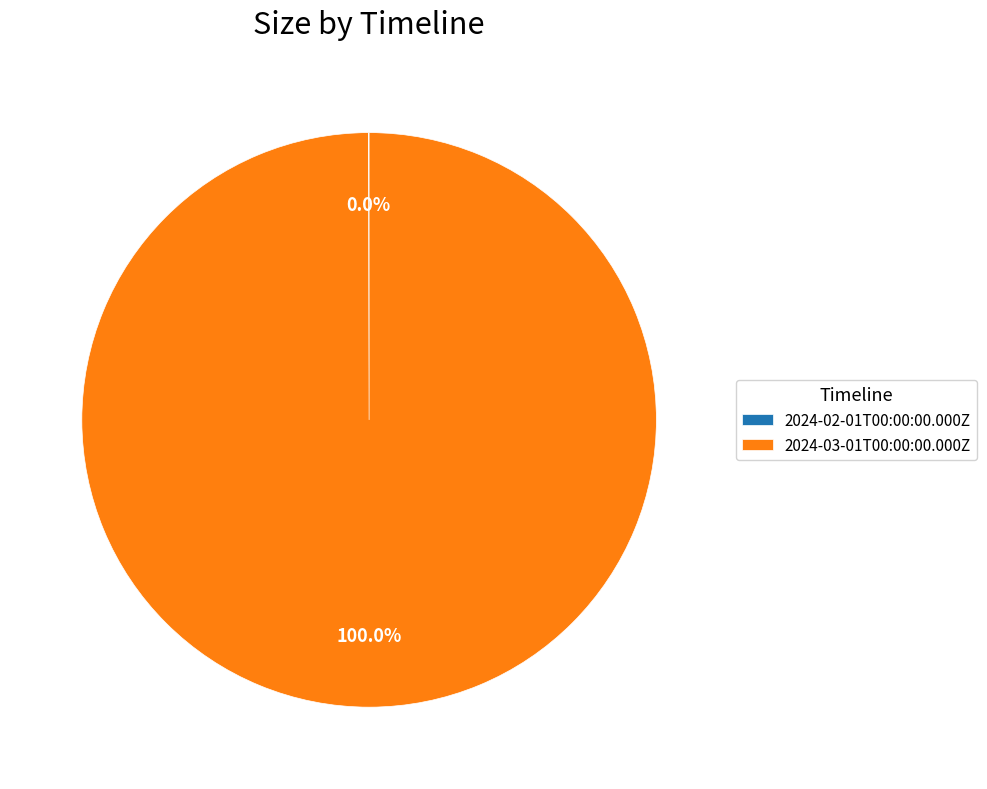

Does any single category account for the majority?

Yes